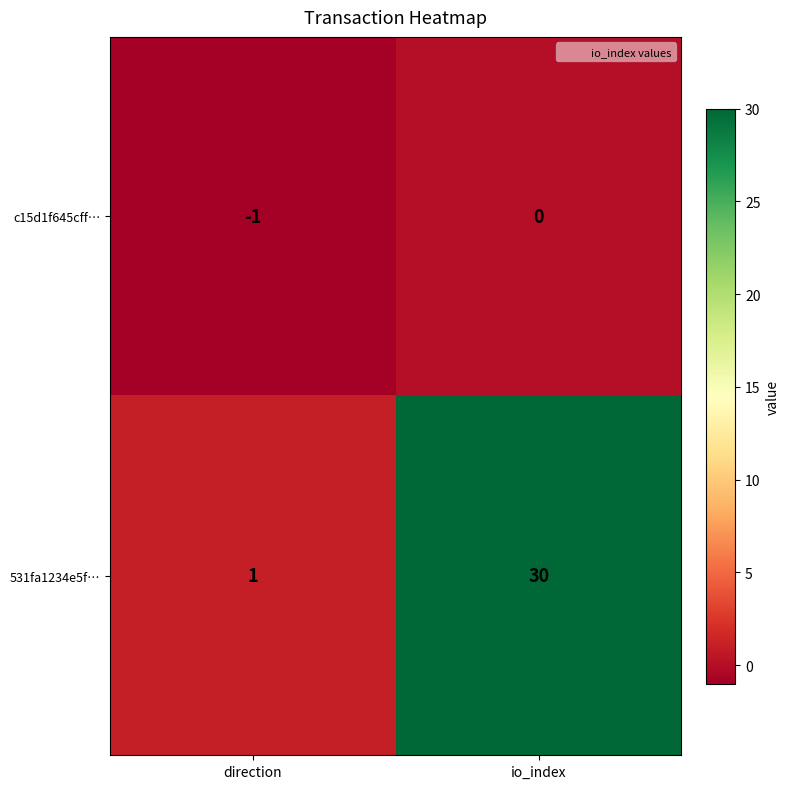

Count the number of data series in this chart.

2